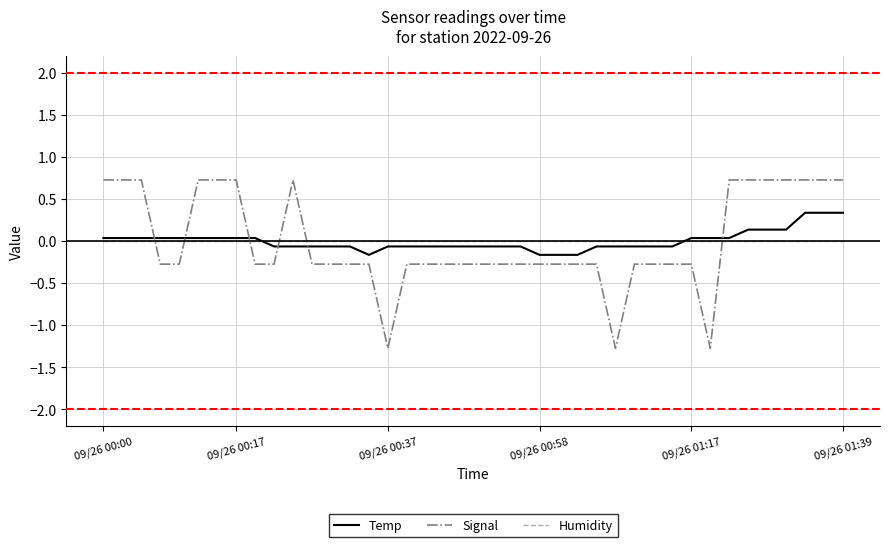

What is the maximum value for Signal?

0.7